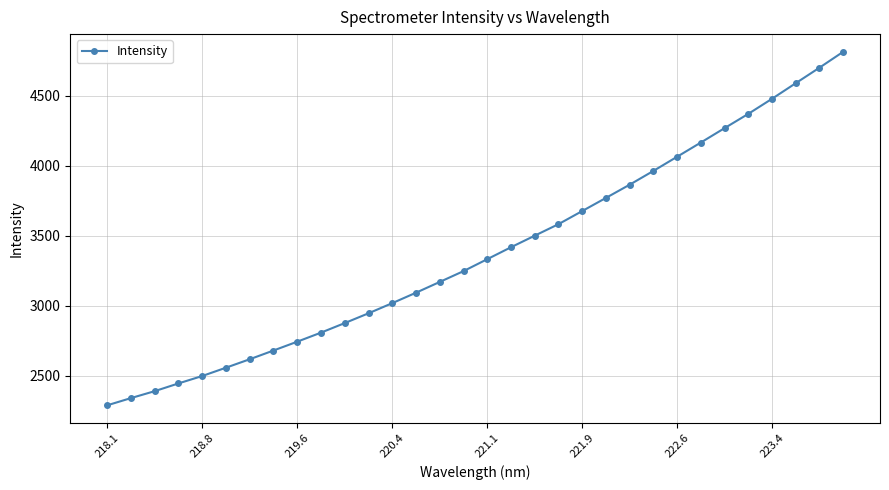

What is the difference between the maximum and second lowest values?

2477.0